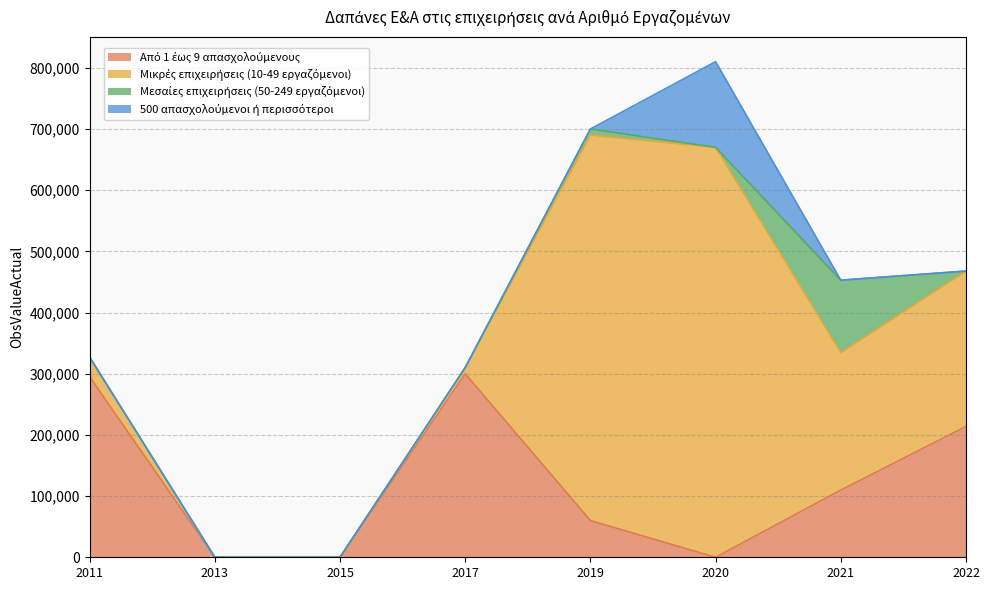

What is the sum of all Από 1 έως 9 απασχολούμενους values?

978573